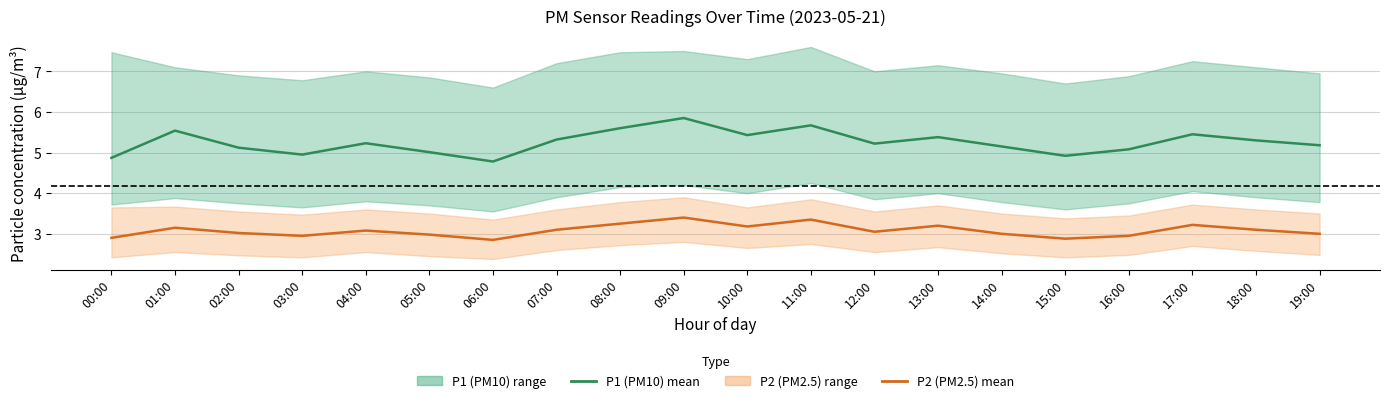

At which category is the sum across all series the highest?

09:00